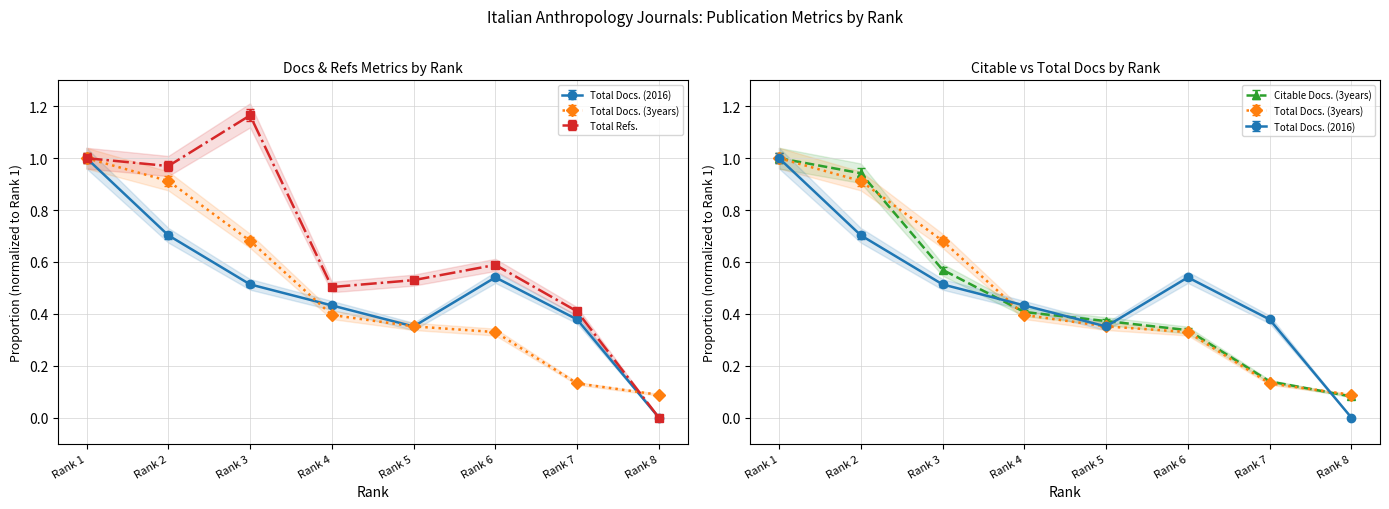

Reading left to right, extract all data points from this chart.

Total Docs. (2016): Rank 1=1.0	Rank 2=0.7	Rank 3=0.5	Rank 4=0.4	Rank 5=0.4	Rank 6=0.5	Rank 7=0.4	Rank 8=0.0
Total Docs. (3years): Rank 1=1.0	Rank 2=0.9	Rank 3=0.7	Rank 4=0.4	Rank 5=0.4	Rank 6=0.3	Rank 7=0.1	Rank 8=0.1
Total Refs.: Rank 1=1.0	Rank 2=1.0	Rank 3=1.2	Rank 4=0.5	Rank 5=0.5	Rank 6=0.6	Rank 7=0.4	Rank 8=0.0
Citable Docs. (3years): Rank 1=1.0	Rank 2=0.9	Rank 3=0.6	Rank 4=0.4	Rank 5=0.4	Rank 6=0.3	Rank 7=0.1	Rank 8=0.1